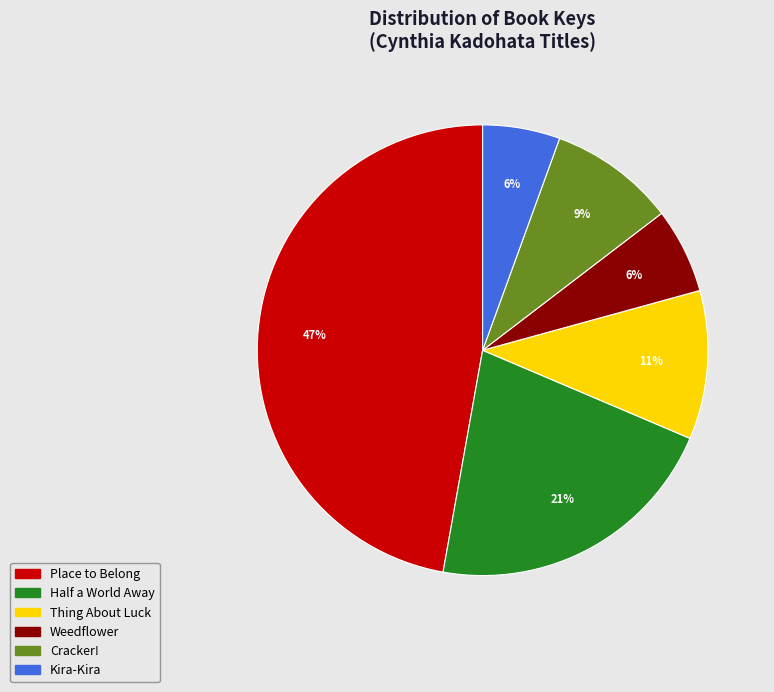

Does Kira-Kira account for over 50% of the chart?

No